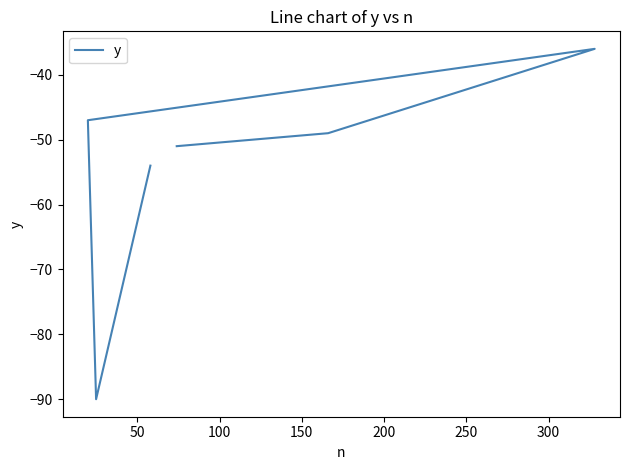

What is the change in value from 100 to 200?

-54